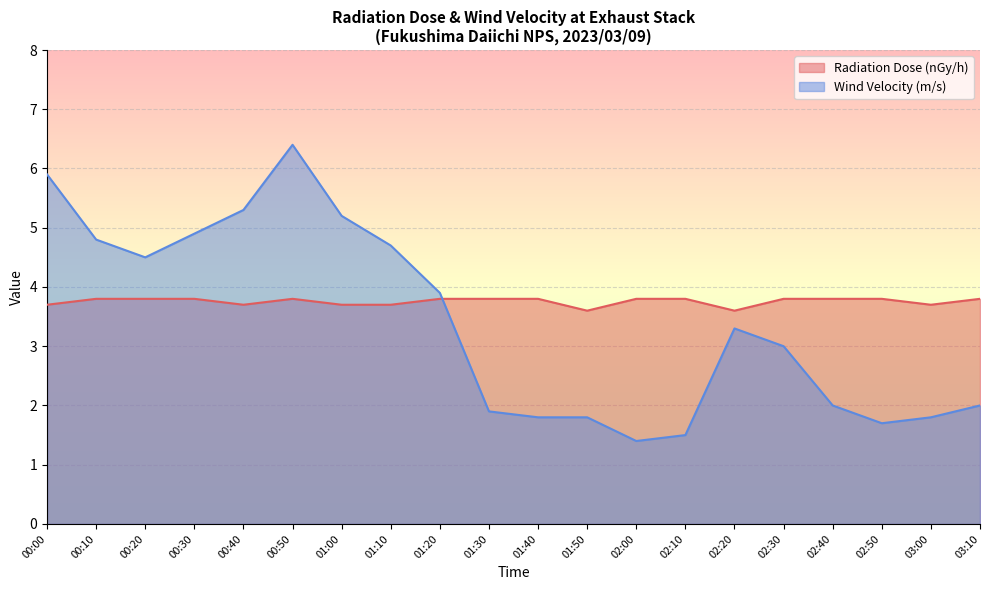

At how many categories does at least one series exceed 1?

20